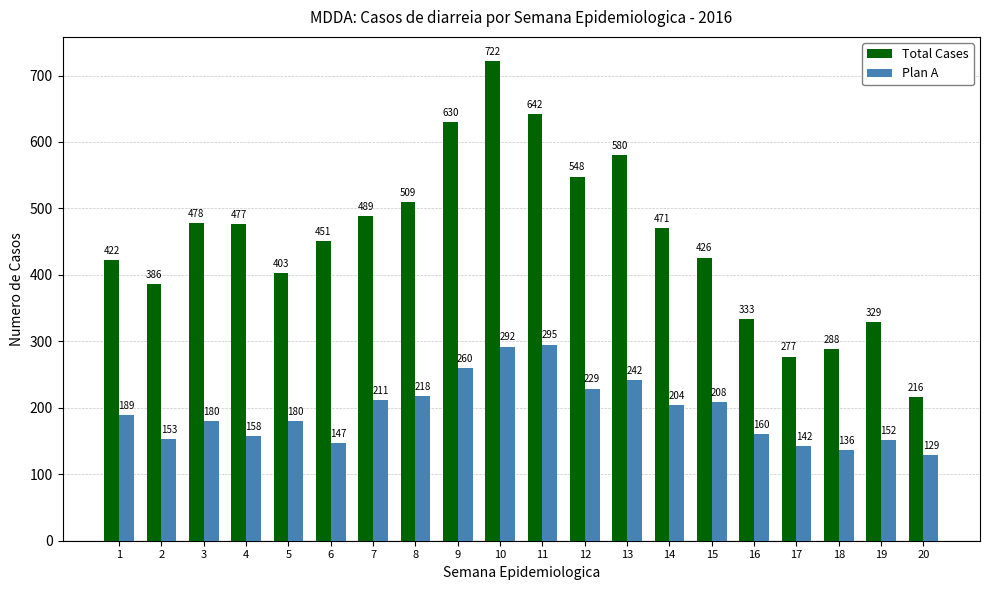

Reading right to left, transcribe all the data shown in this chart.

Total Cases: 216	329	288	277	333	426	471	580	548	642	722	630	509	489	451	403	477	478	386	422
Plan A: 129	152	136	142	160	208	204	242	229	295	292	260	218	211	147	180	158	180	153	189